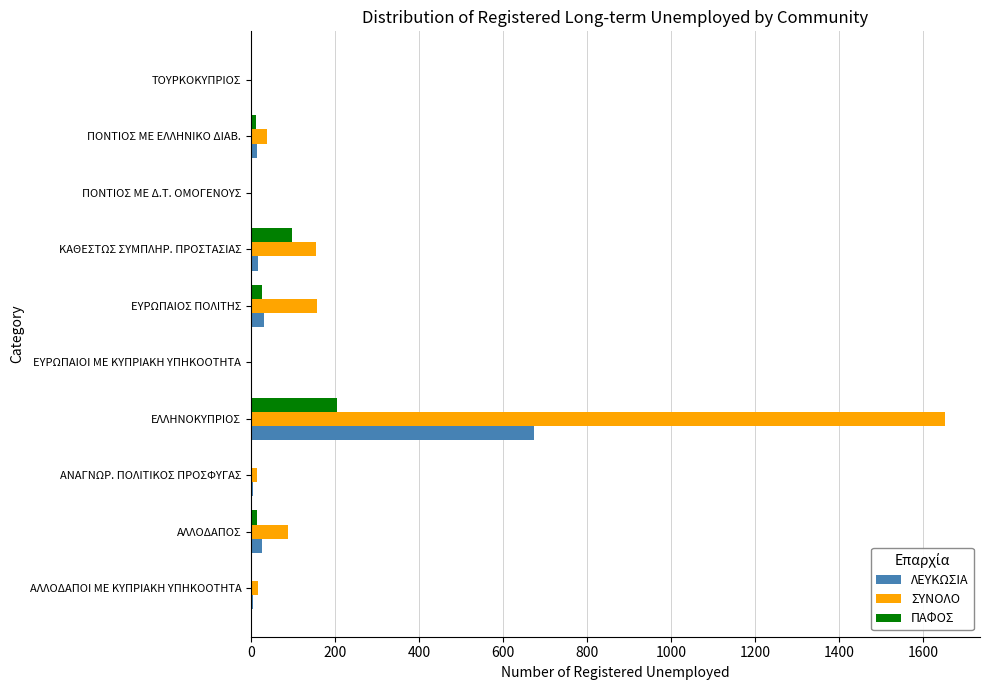

What is the sum of all ΣΥΝΟΛΟ values?

2120